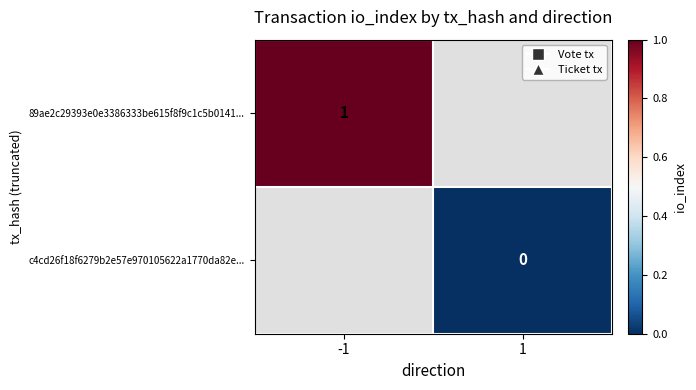

Is the value of 89ae2c29393e0e3386333be615f8f9c1c5b0141... at -1 greater than the value of c4cd26f18f6279b2e57e970105622a1770da82e... at 1?

Yes